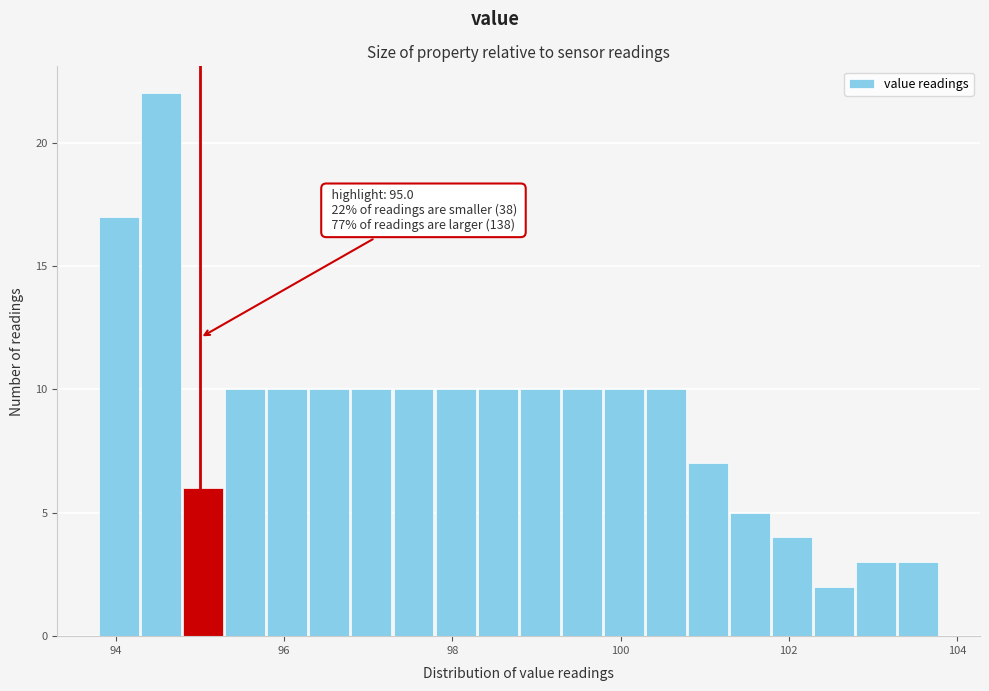

Read against the x-axis, roughly where is the centre of the tallest bar?

94.6